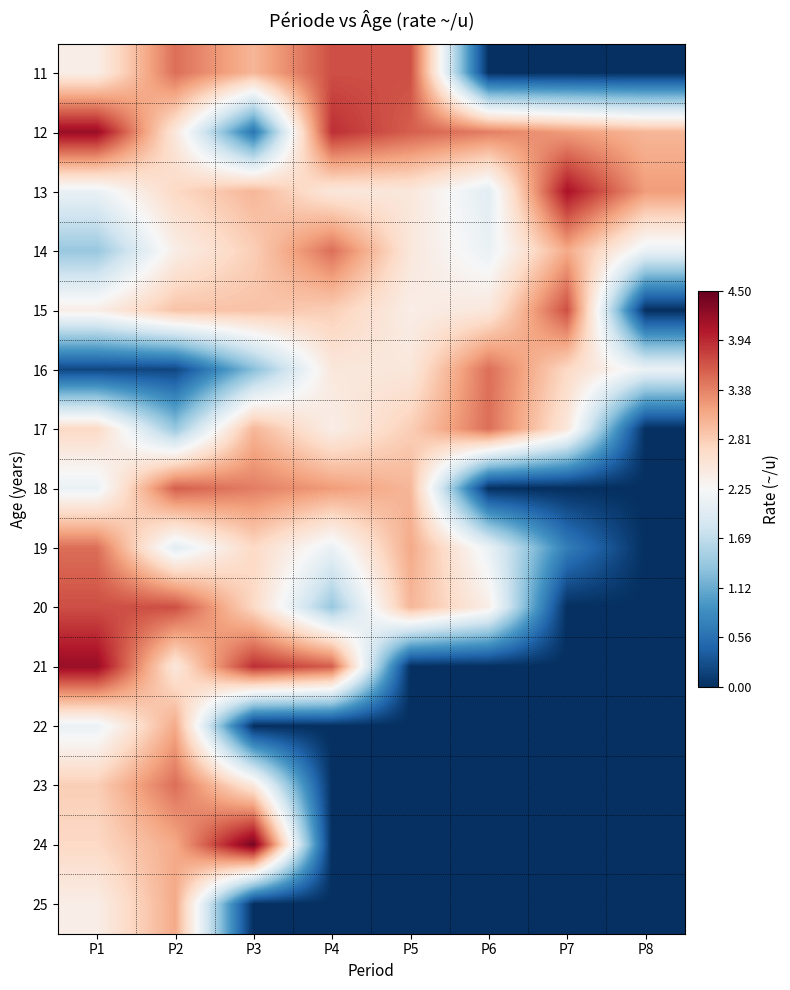

What is the maximum value shown in the chart?

4.4